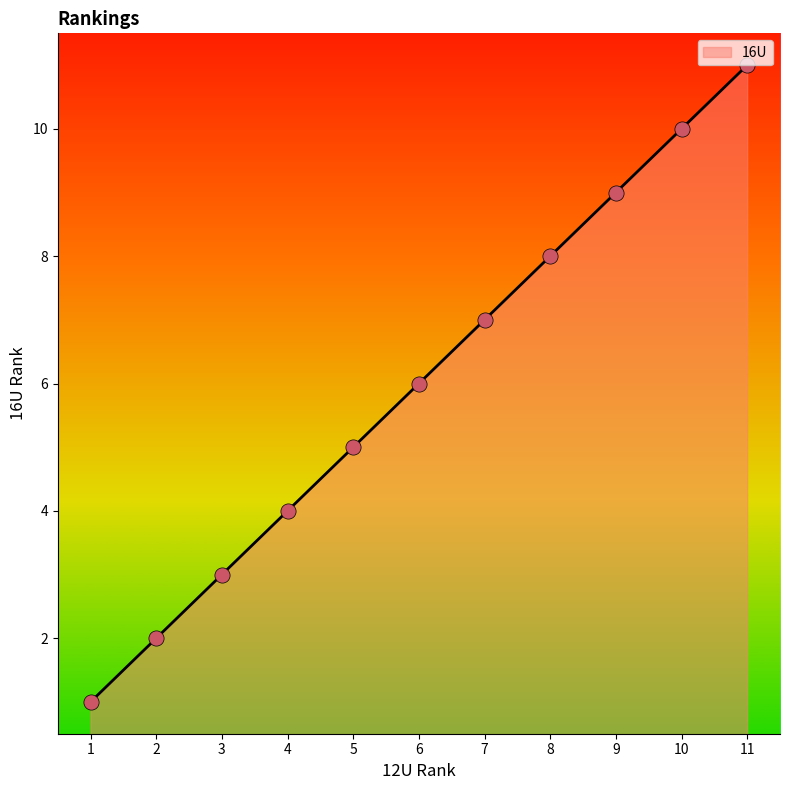

Between 9 and 8, which is larger?

9